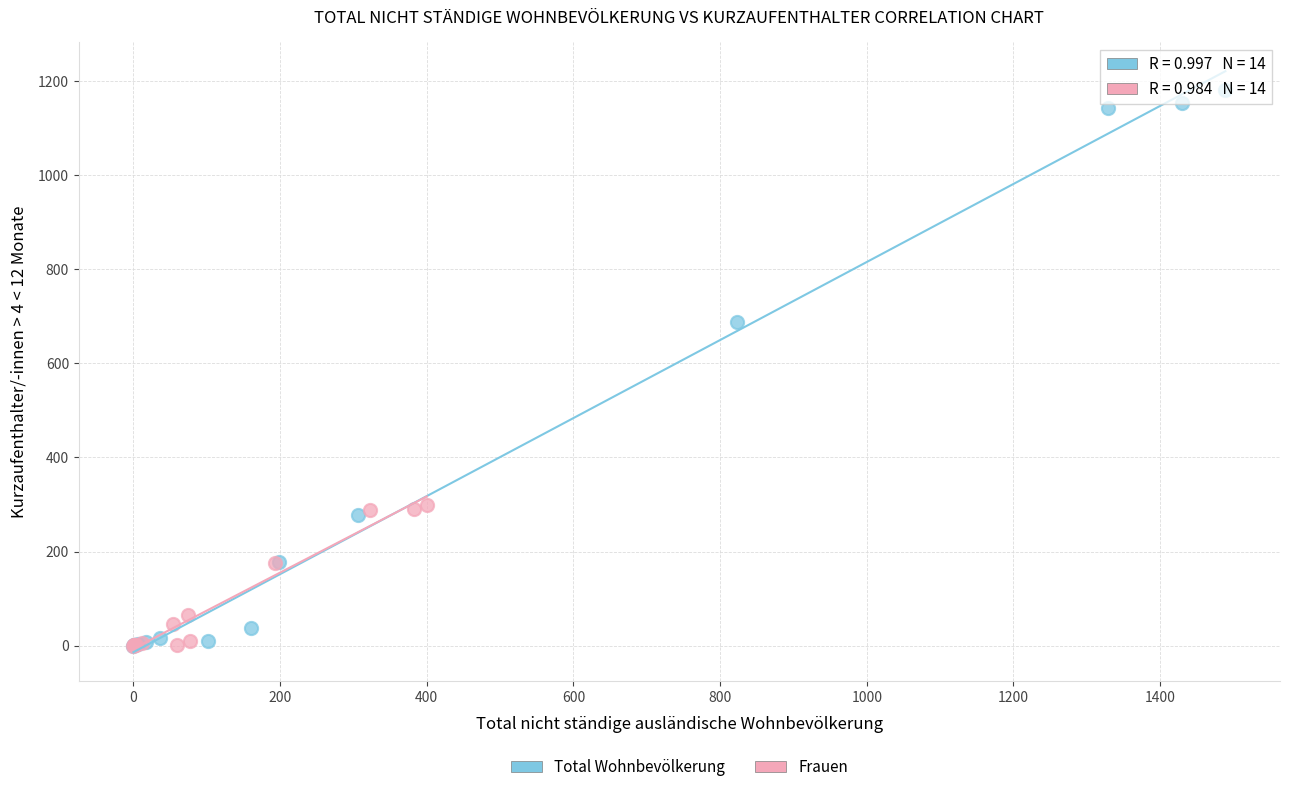

Which series reaches the maximum Y coordinate?

Total Wohnbevölkerung